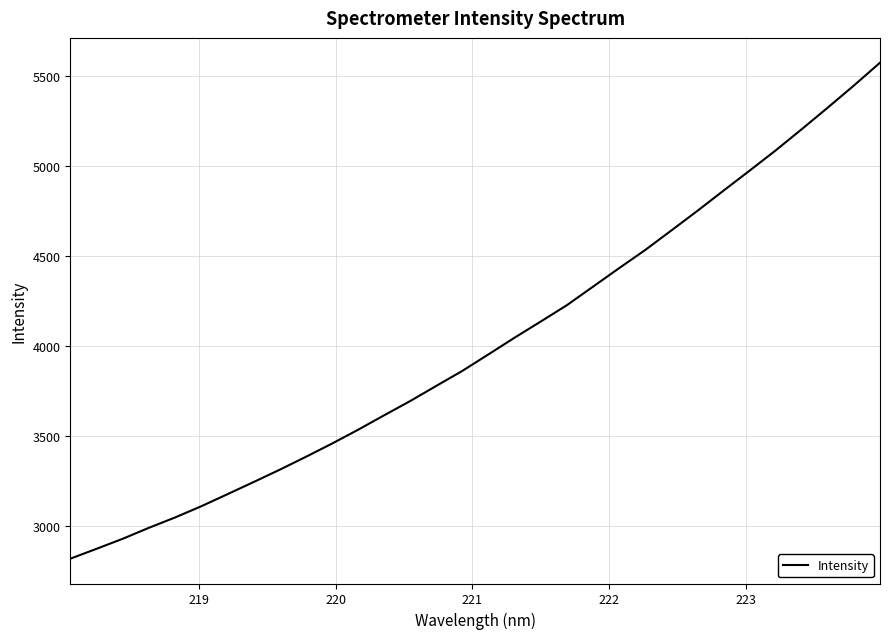

What is the difference between the maximum and minimum values?

2756.6